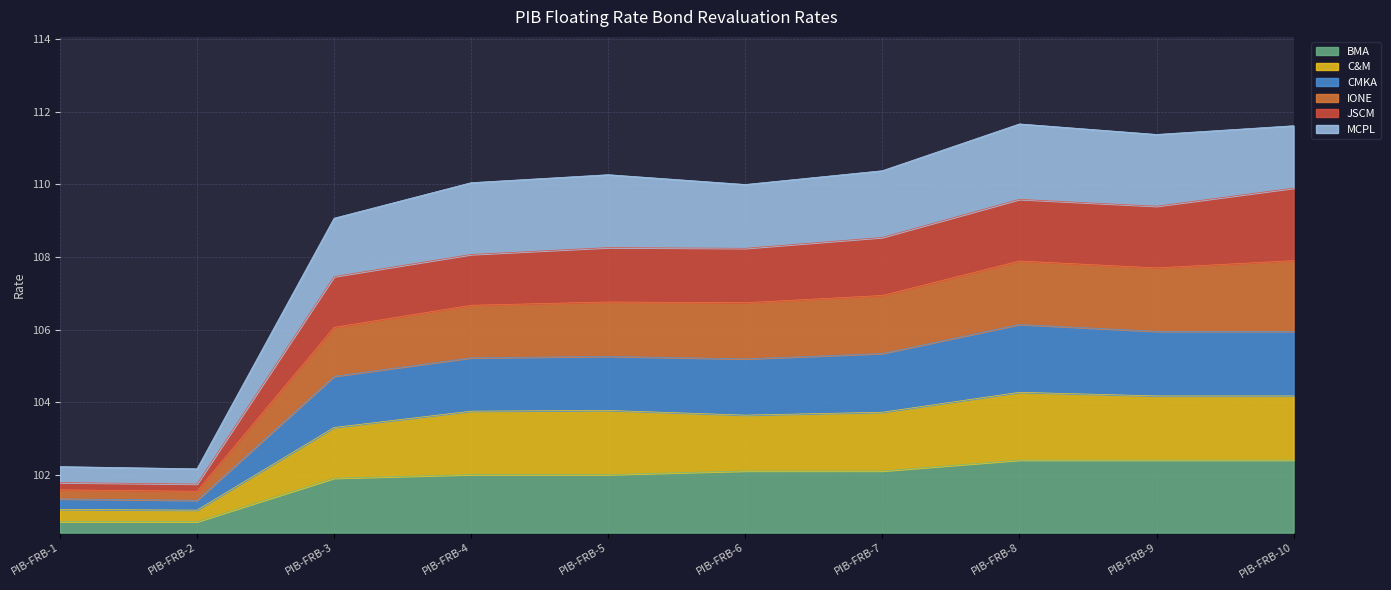

True or false: BMA and JSCM cross at least once.

False